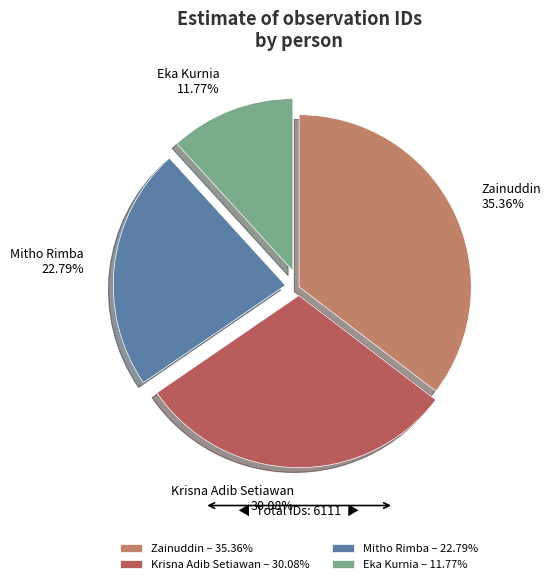

To the nearest percent, what is the average slice percentage?

25%